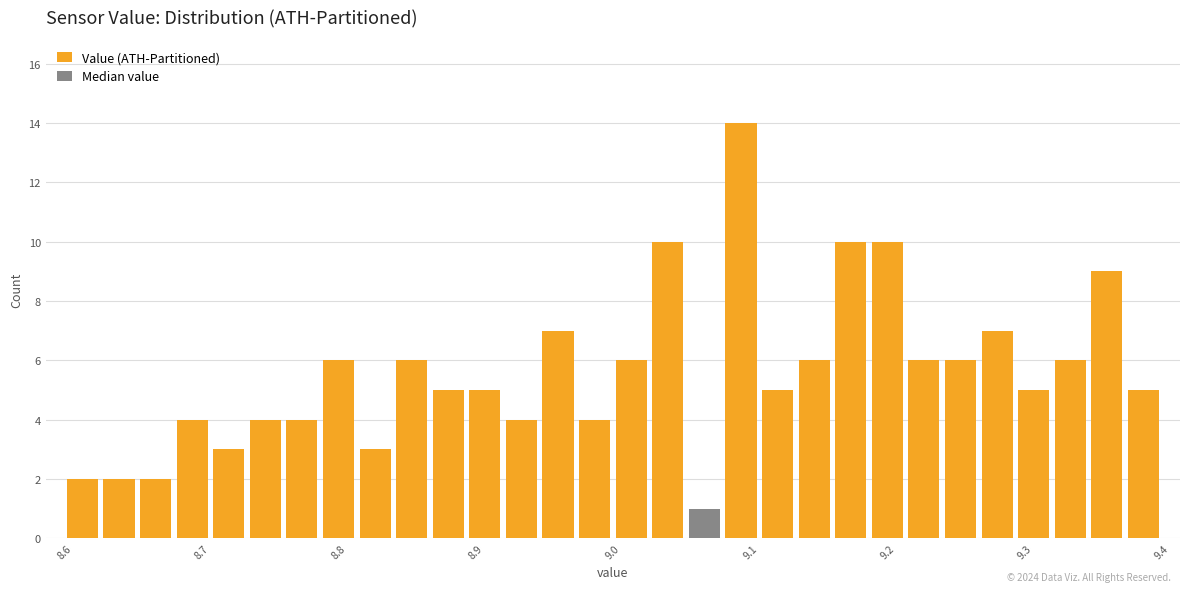

Read against the x-axis, roughly where is the centre of the tallest bar?

9.09